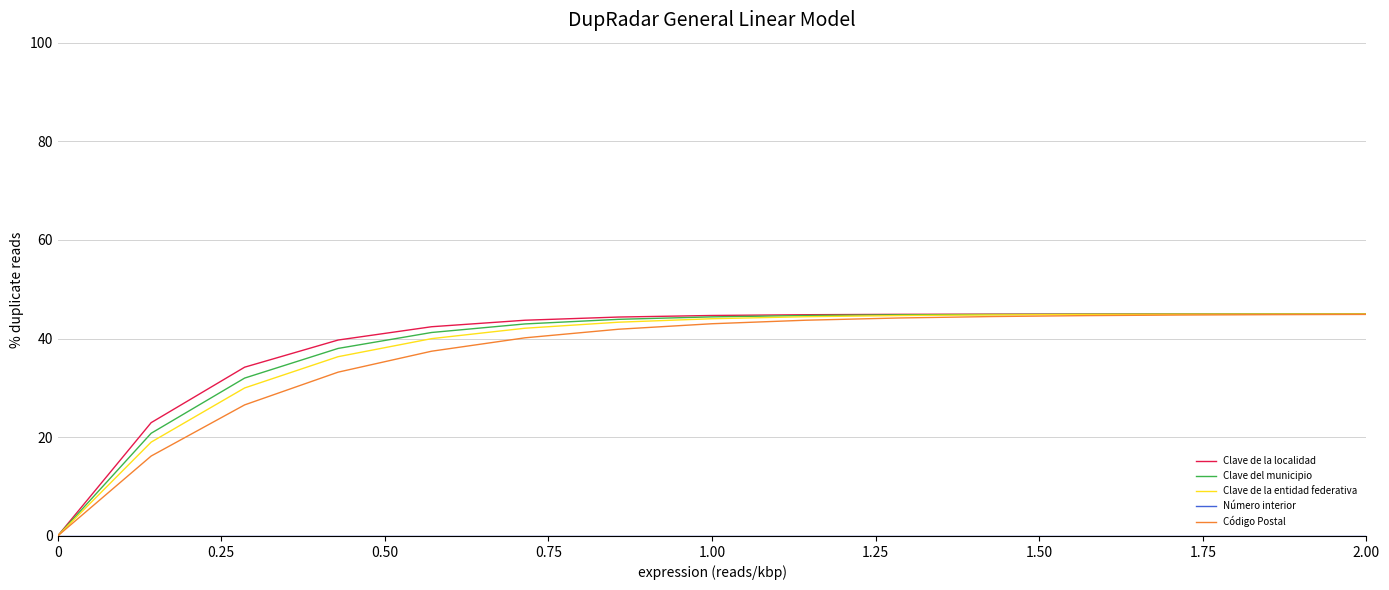

Is this an area chart (filled region under the line)?

No